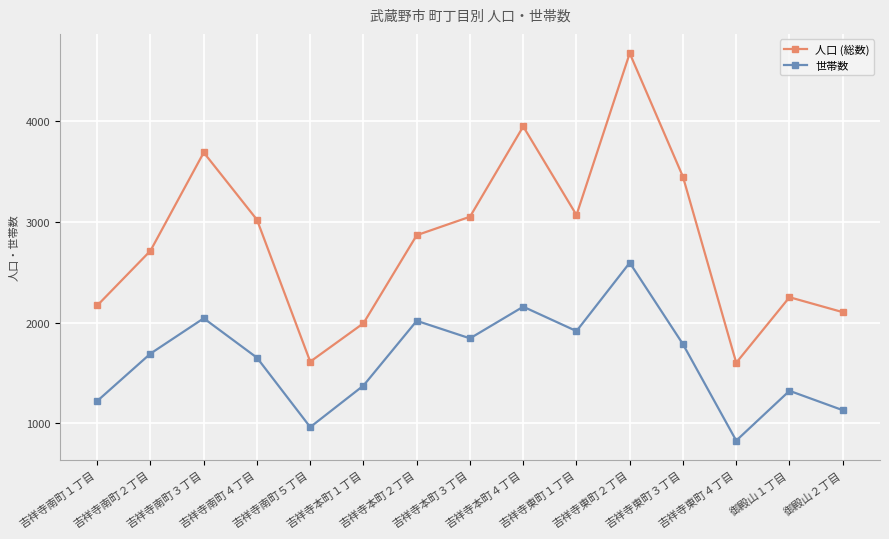

The 世帯数 series shows 2141 at 吉祥寺本町１丁目. True or false?

False